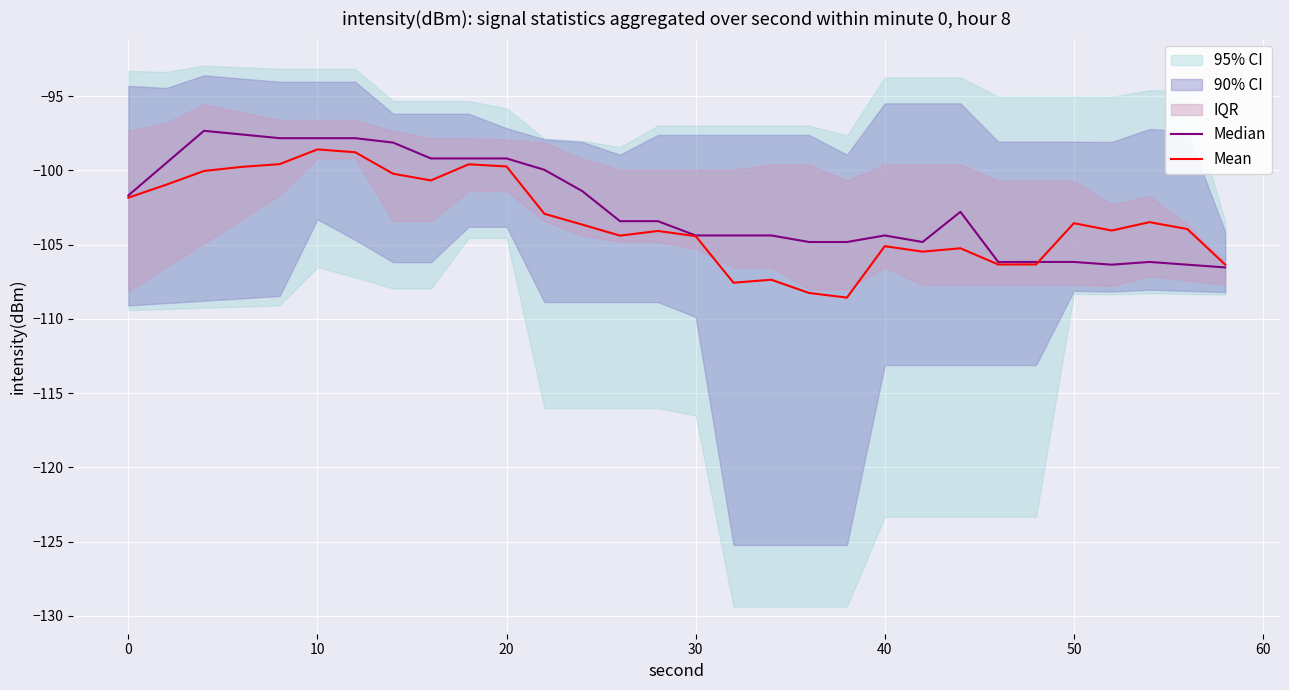

True or false: Mean has a value of -105.1 at 40.

True